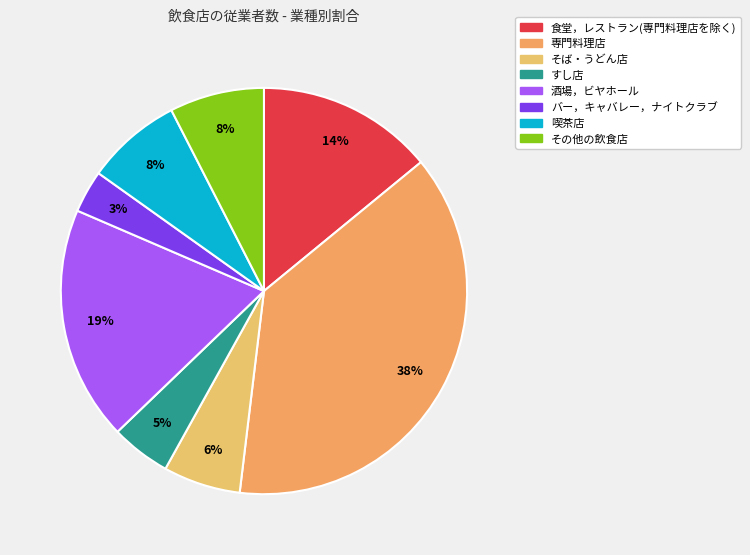

Does any single category account for the majority?

No